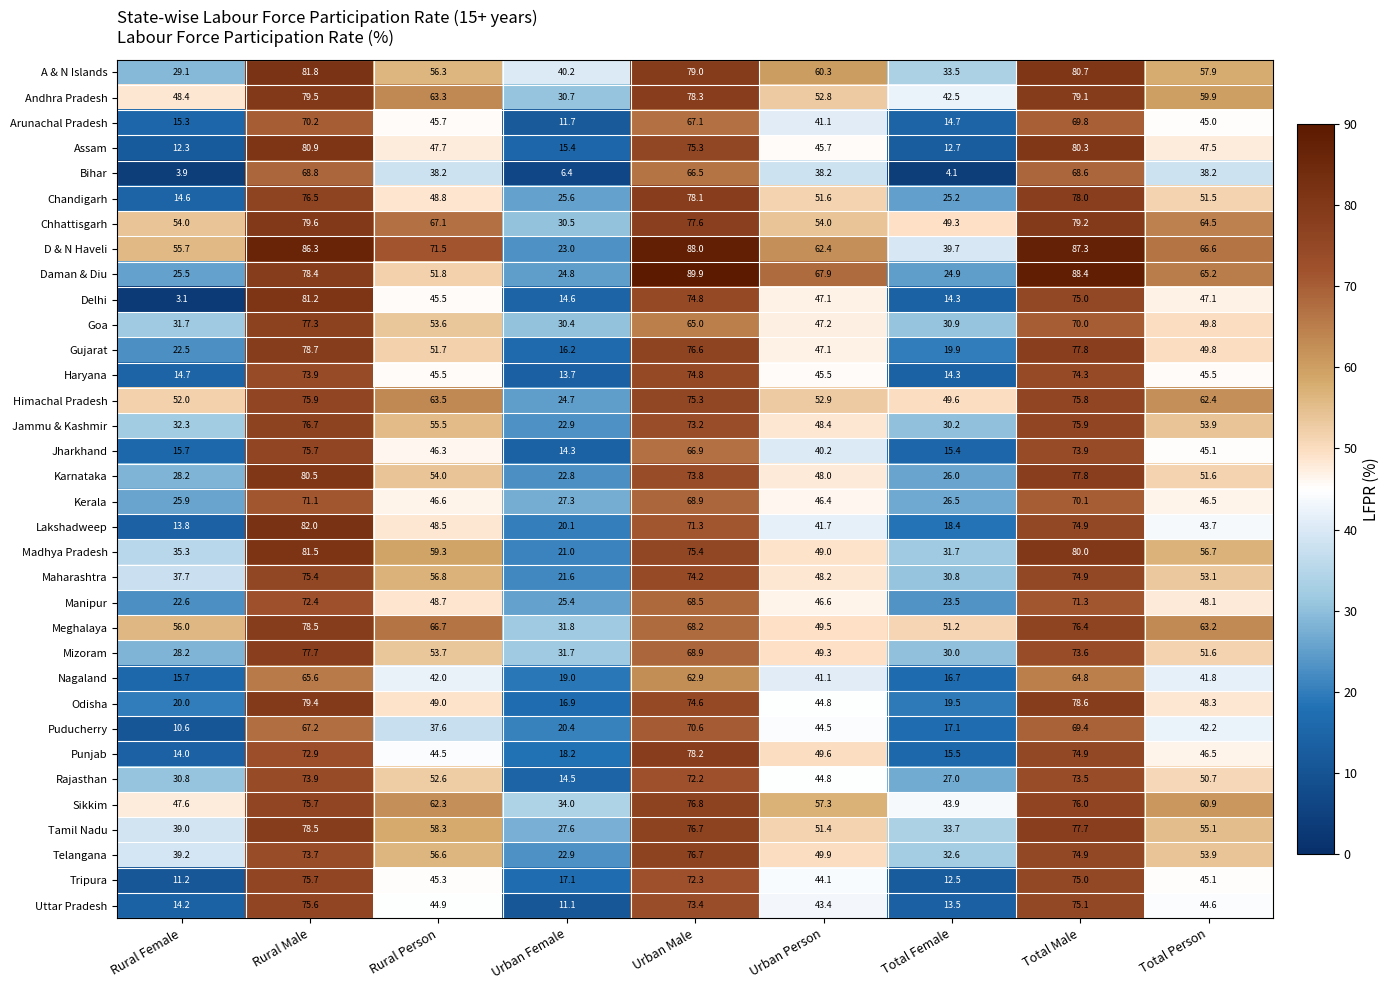

Is it true that Himachal Pradesh equals 63.5 at Rural Person?

True